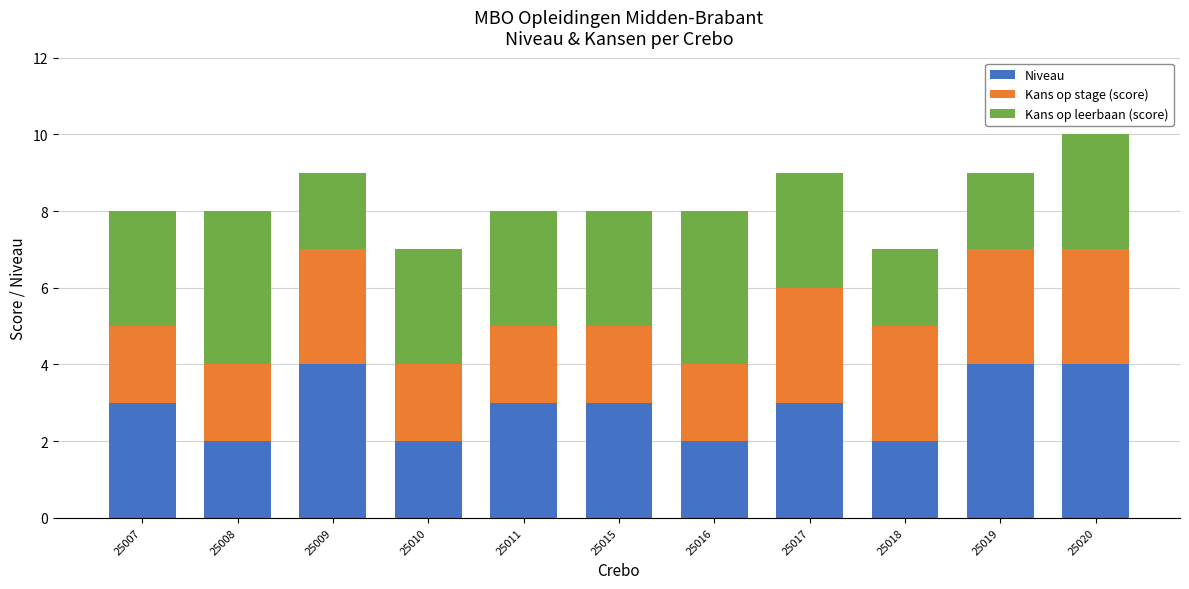

At which category is the sum across all series the highest?

25020